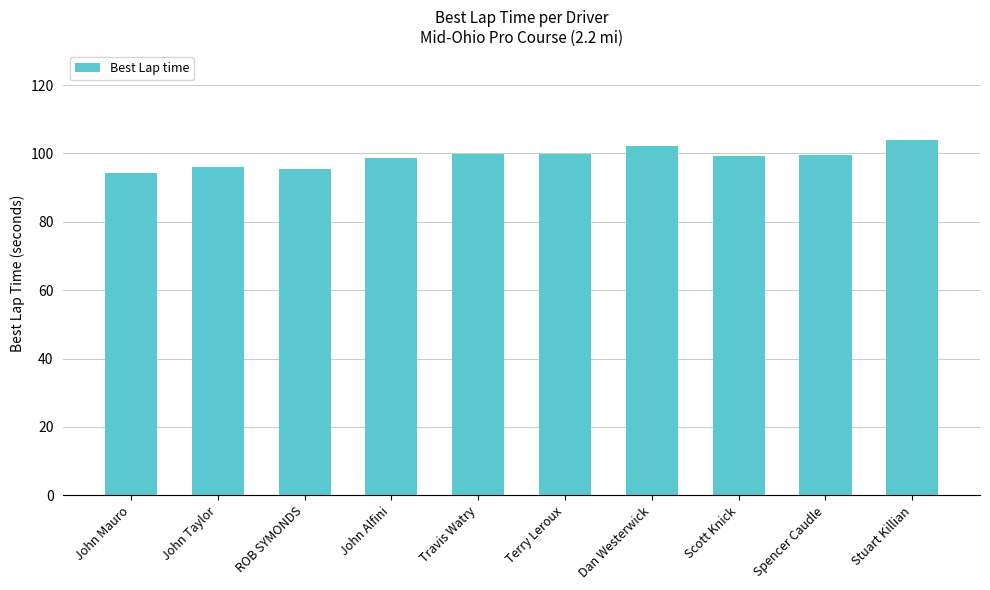

What is the smallest value displayed?

94.4